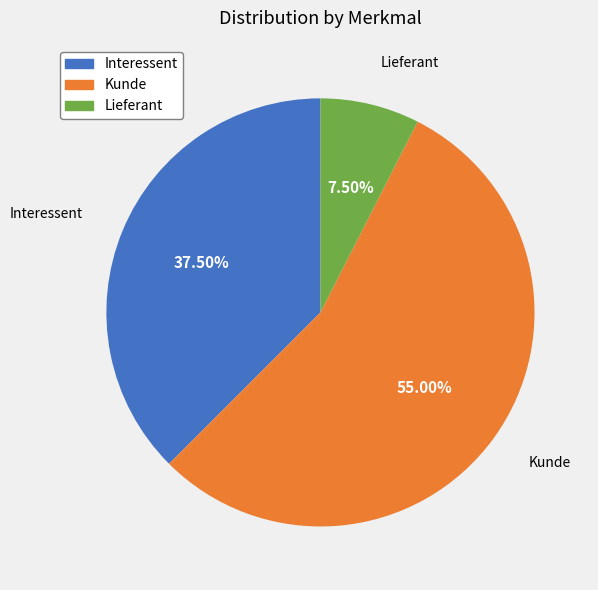

Do Interessent and Kunde together represent more than half of the pie?

Yes